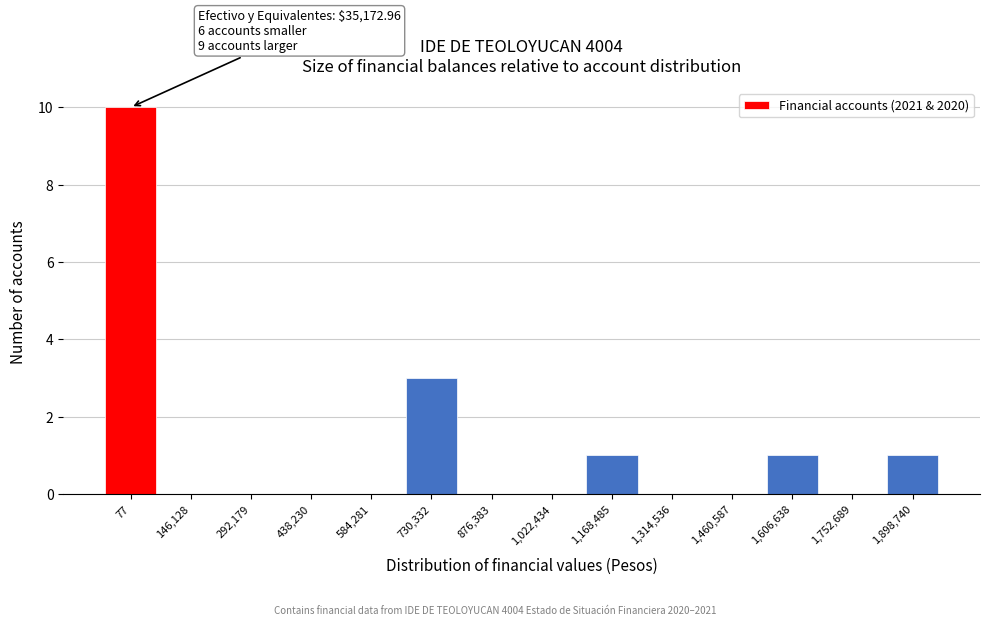

Reading right to left, what are all the values shown in this chart?

1,898,740=1	1,752,689=0	1,606,638=1	1,460,587=0	1,314,536=0	1,168,485=1	1,022,434=0	876,383=0	730,332=3	584,281=0	438,230=0	292,179=0	146,128=0	77=10